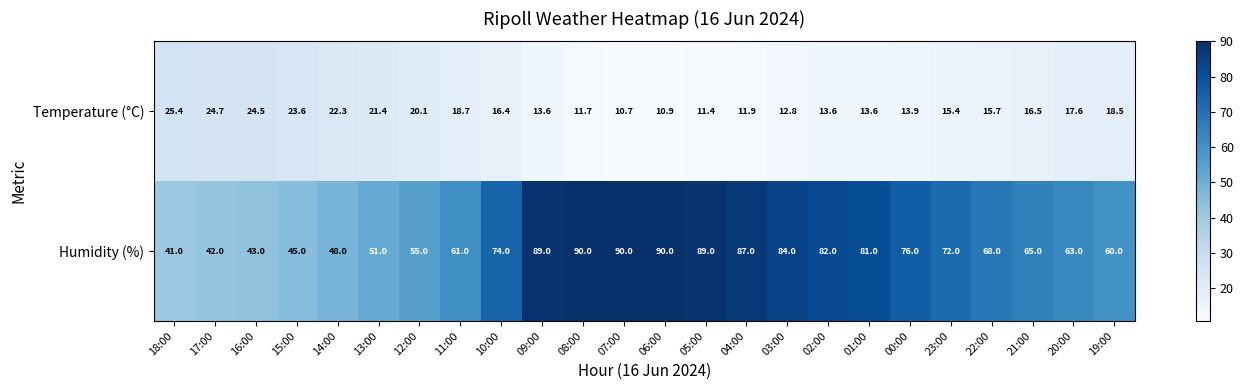

Is it true that Temperature (°C) equals 21.4 at 13:00?

True